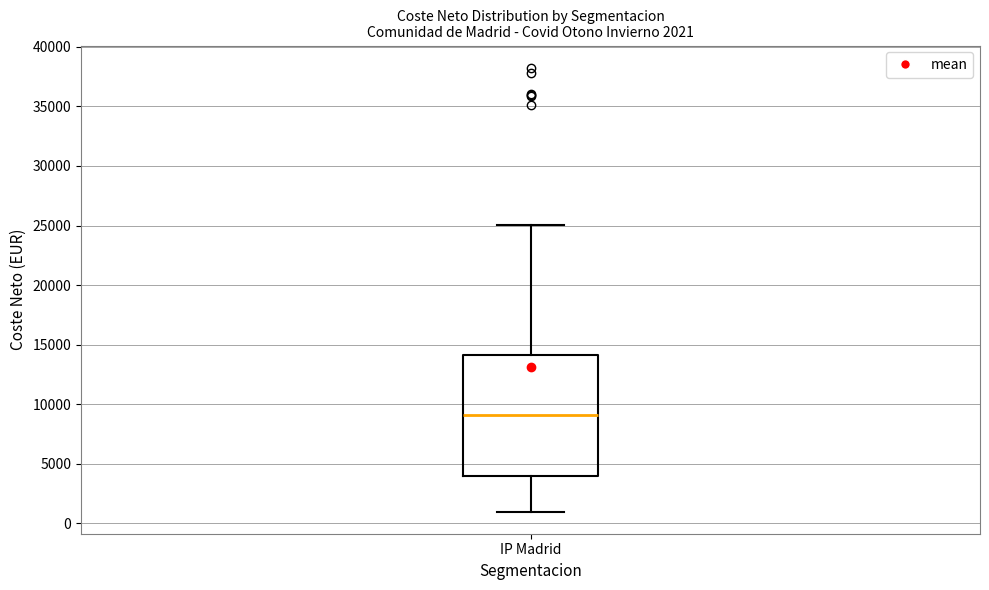

Transcribe this box plot: give where the median line is, the range the box spans, and where the two whiskers end, as read against the y-axis. The values are not printed on the chart, so give them approximately, as read against the axis.

median 9000, box 4000 to 14000, whiskers 1000 to 25000